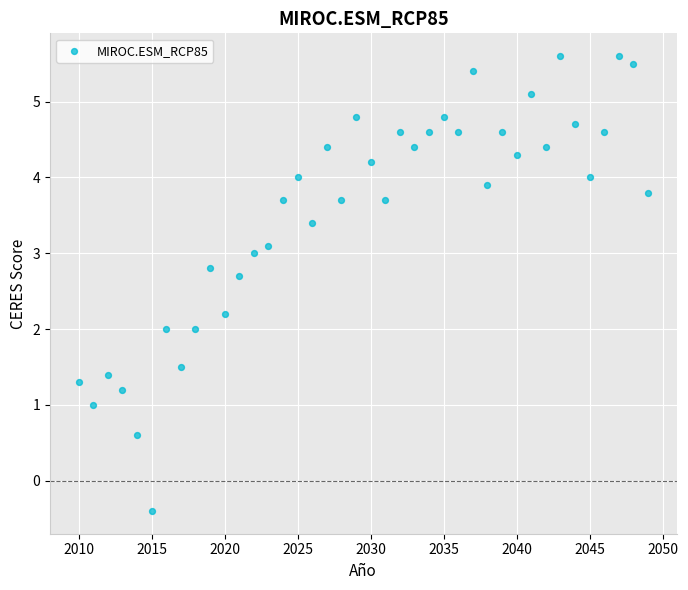

What is the range of X values (max minus min)?

39.0